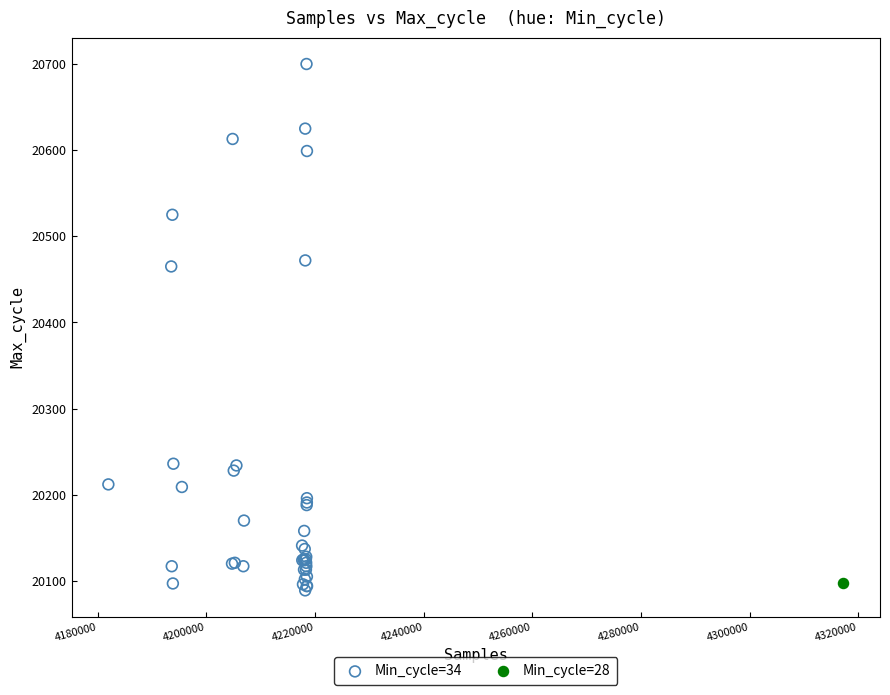

What are all the series names shown in the legend?

Min_cycle=34, Min_cycle=28